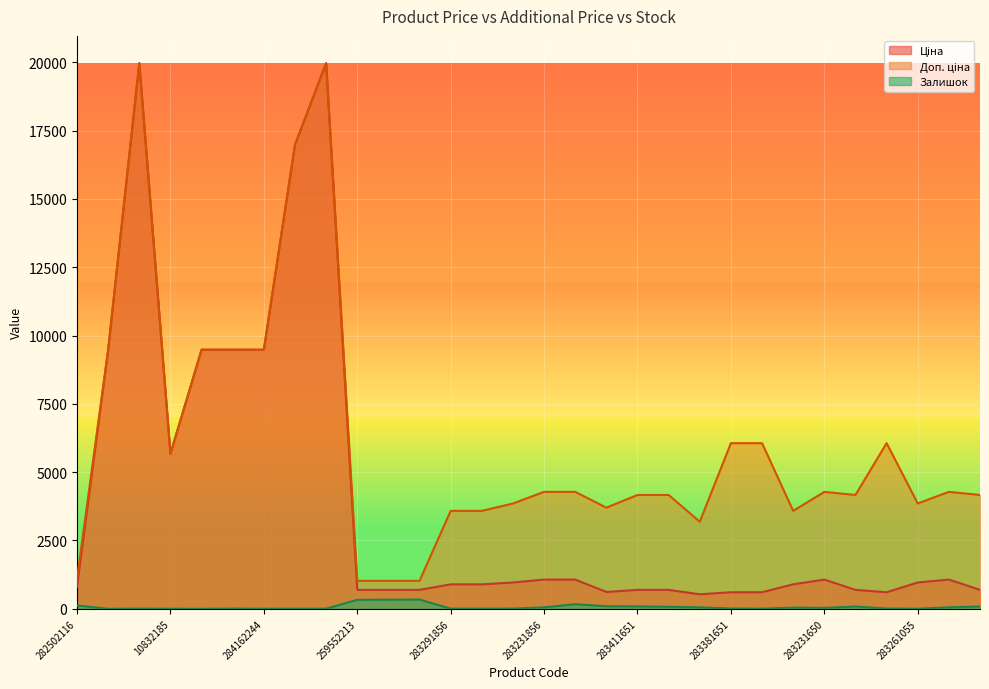

The value of Залишок at 284162245 is 13.6. True or false?

False